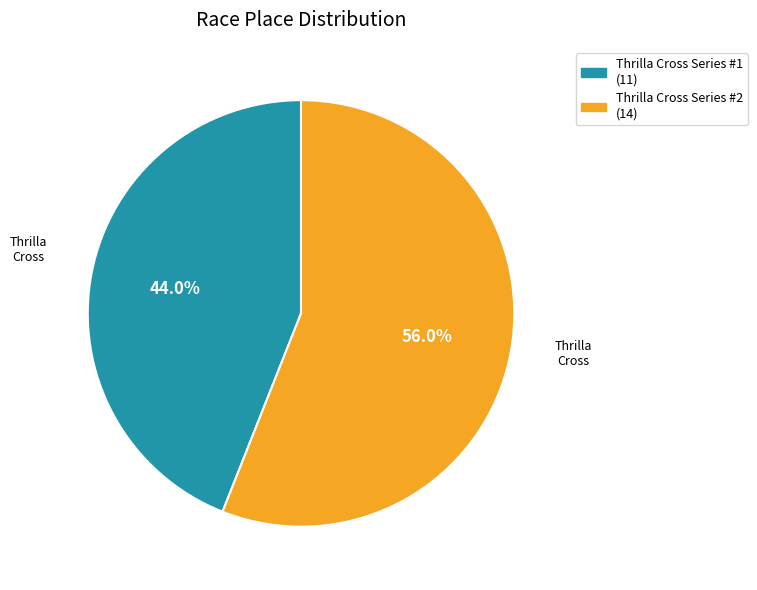

To the nearest percent, what is the average slice percentage?

50%